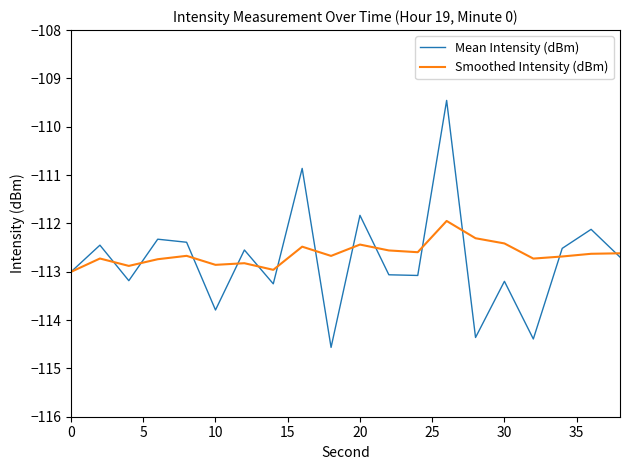

Is this an area chart (filled region under the line)?

No